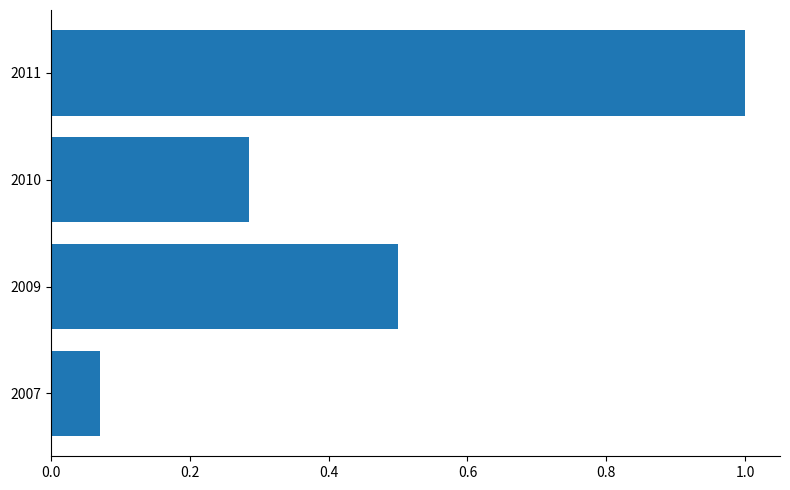

What is the difference between the second highest and minimum values?

0.4